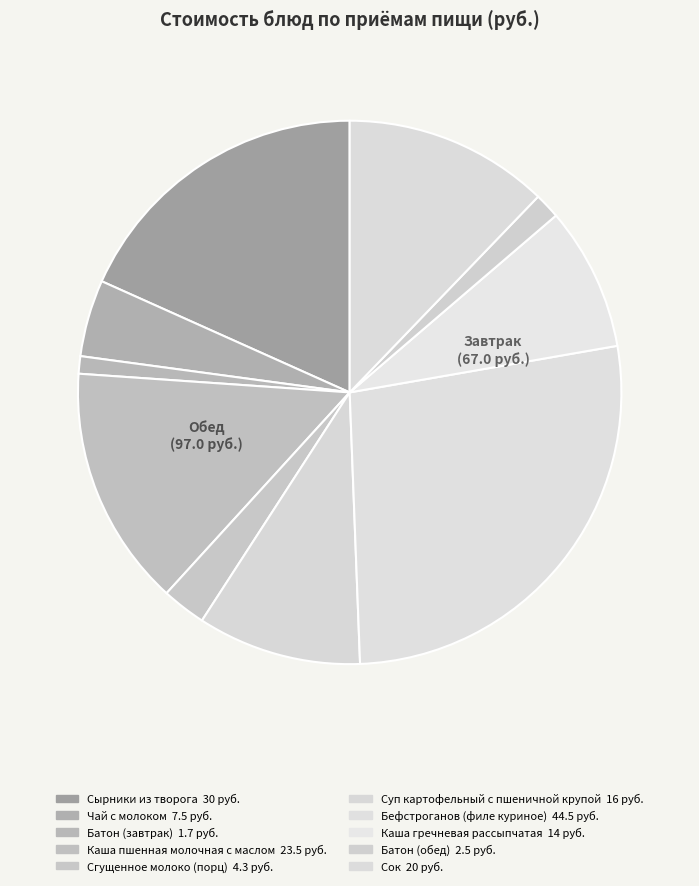

How many segments does this pie chart have?

10